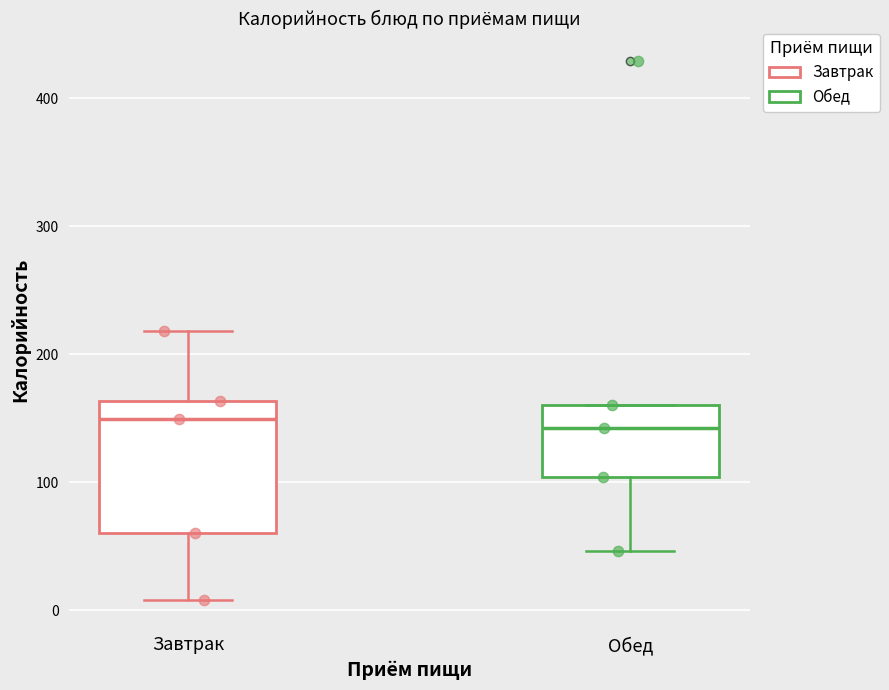

Which box is the tallest, from its lower edge to its upper edge?

Завтрак